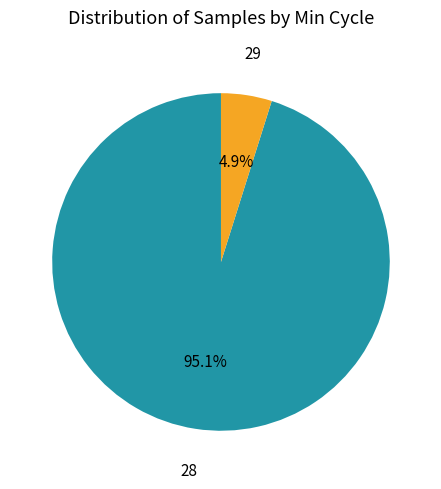

Is there a majority slice in this chart?

Yes